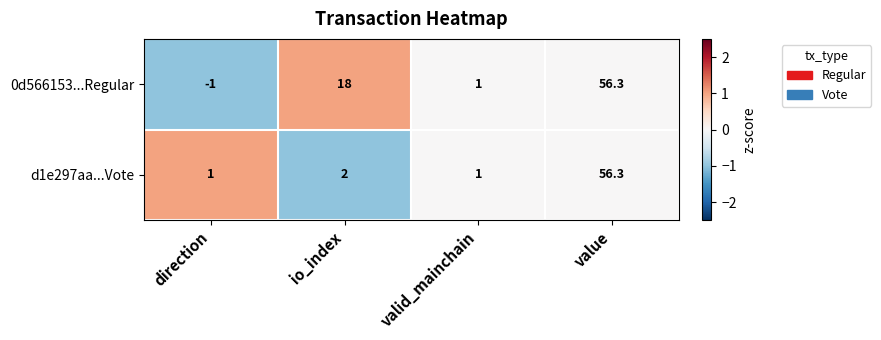

The value of 0d566153...Regular at value is 85.9. True or false?

False